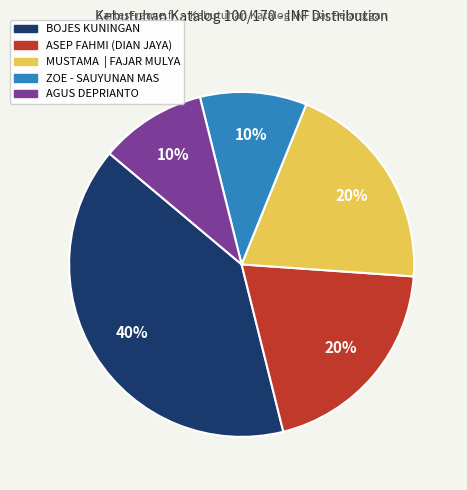

True or false: BOJES KUNINGAN accounts for 34% of the total.

False